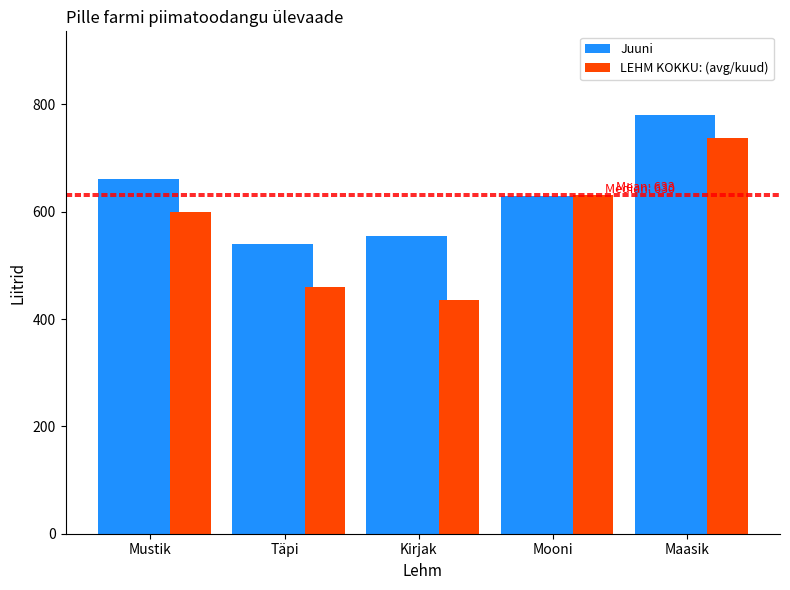

Is it true that LEHM KOKKU: (avg/kuud) equals 809.2 at Mustik?

False